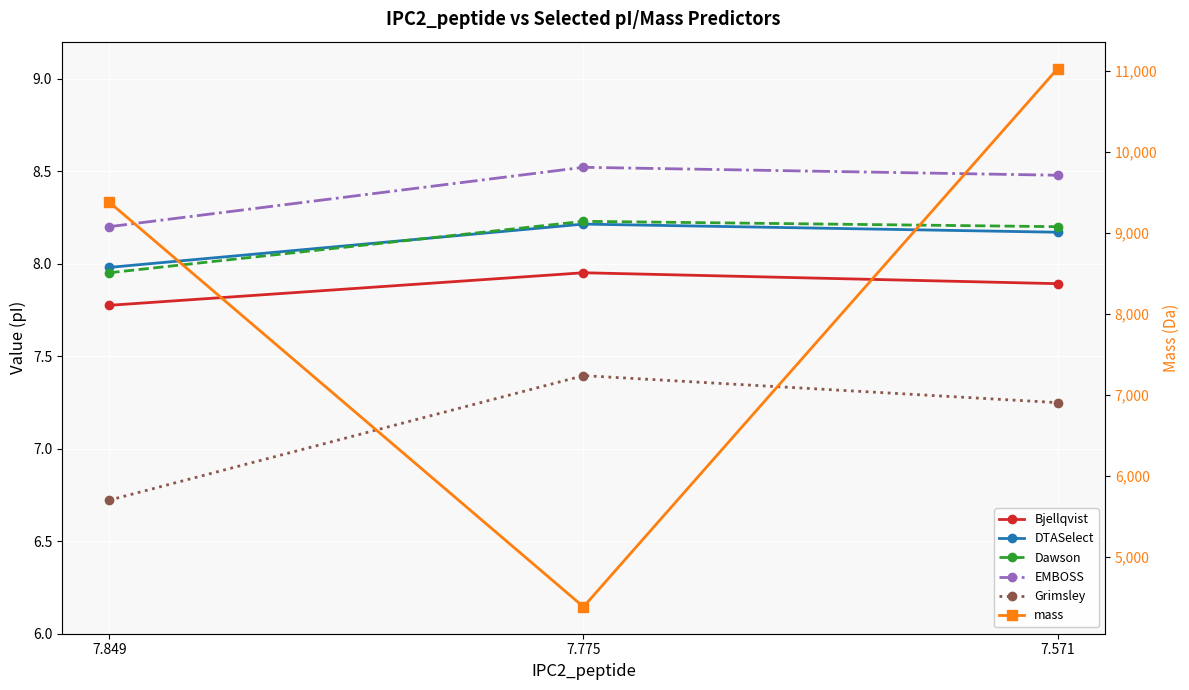

Read the EMBOSS value at 7.849.

8.2